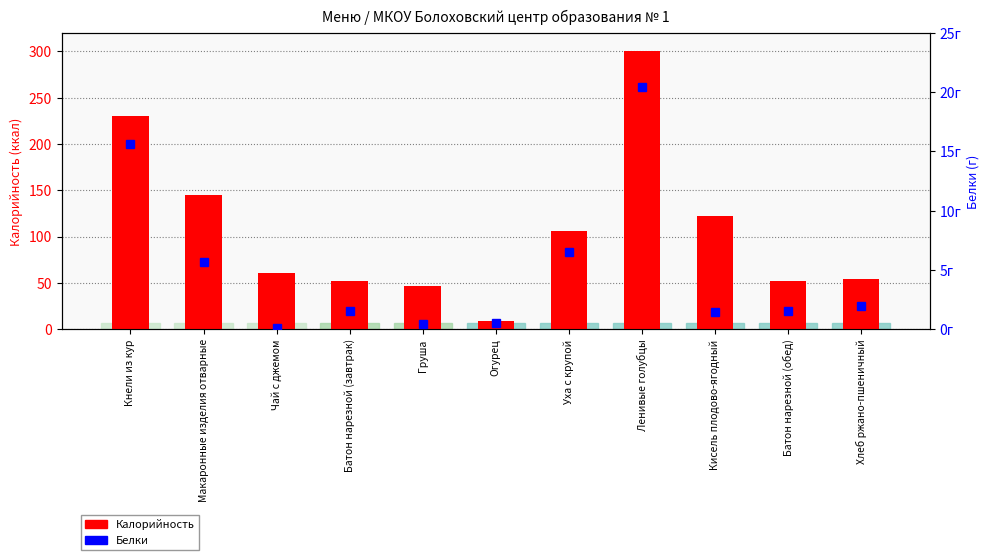

Are the bars horizontal?

No